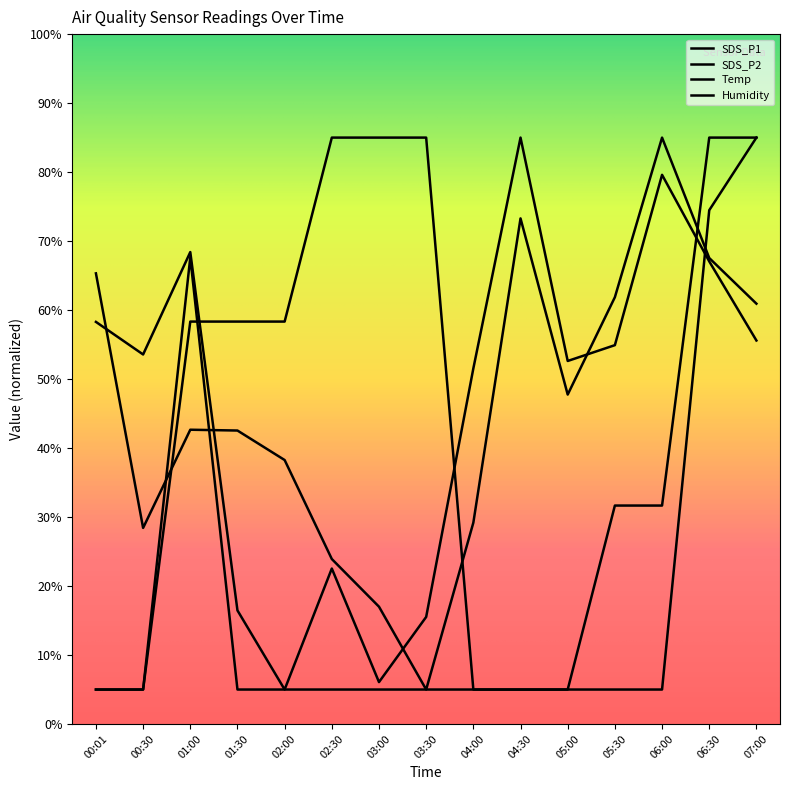

Which series has the largest total across all categories?

SDS_P2